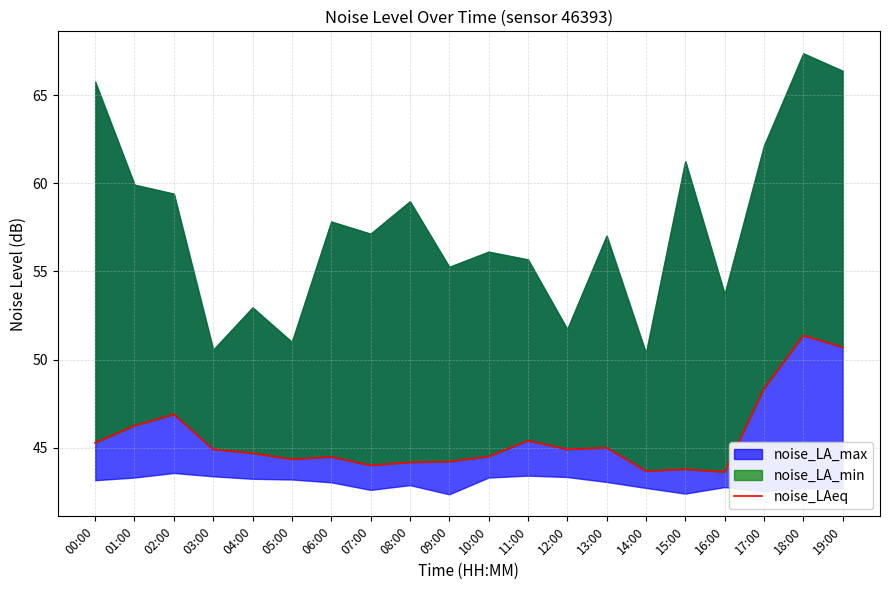

What is the approximate value at 05:00?

44.4